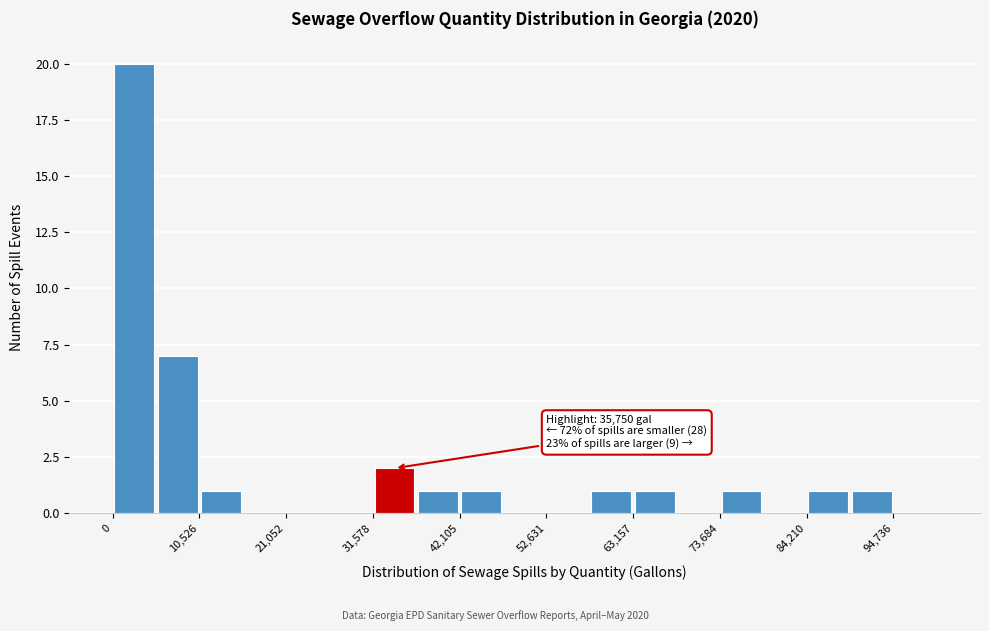

Read against the x-axis, roughly where is the centre of the tallest bar?

2000